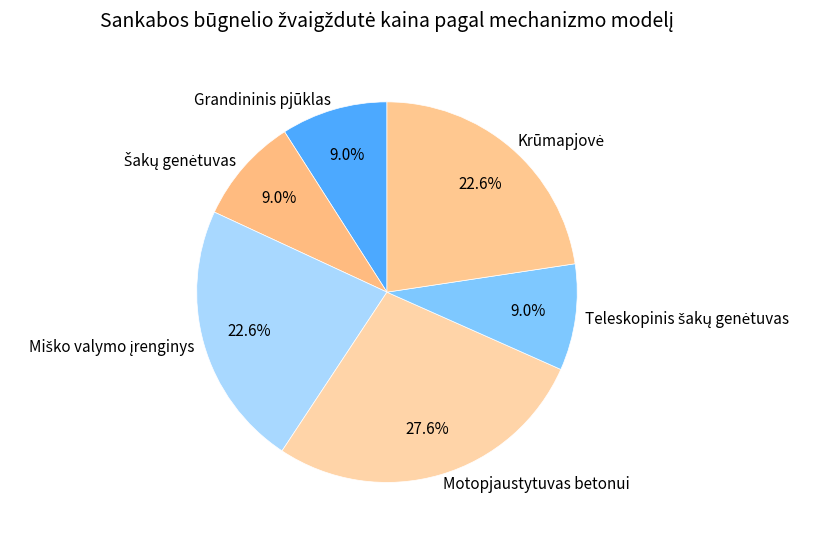

What is the largest slice in the pie chart?

Motopjaustytuvas betonui